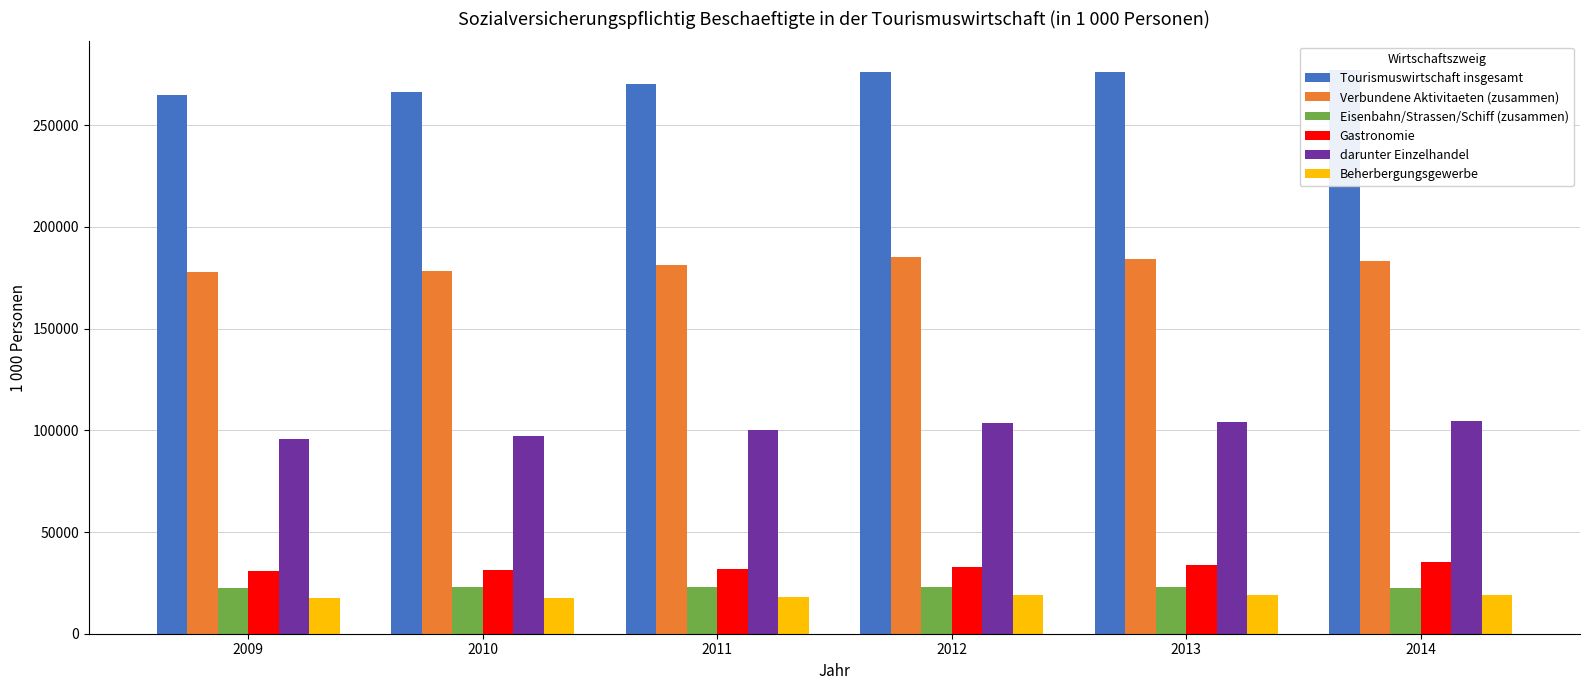

Reading left to right, transcribe all the data shown in this chart.

Tourismuswirtschaft insgesamt: 2009=265100	2010=266600	2011=270500	2012=276200	2013=276200	2014=277400
Verbundene Aktivitaeten (zusammen): 2009=178000	2010=178300	2011=181400	2012=185200	2013=184100	2014=183200
Eisenbahn/Strassen/Schiff (zusammen): 2009=22500	2010=22800	2011=23000	2012=23100	2013=23000	2014=22600
Gastronomie: 2009=30800	2010=31500	2011=31900	2012=32900	2013=33700	2014=35300
darunter Einzelhandel: 2009=95800	2010=97000	2011=100000	2012=103800	2013=104300	2014=104700
Beherbergungsgewerbe: 2009=17400	2010=17700	2011=18000	2012=18800	2013=19000	2014=19200